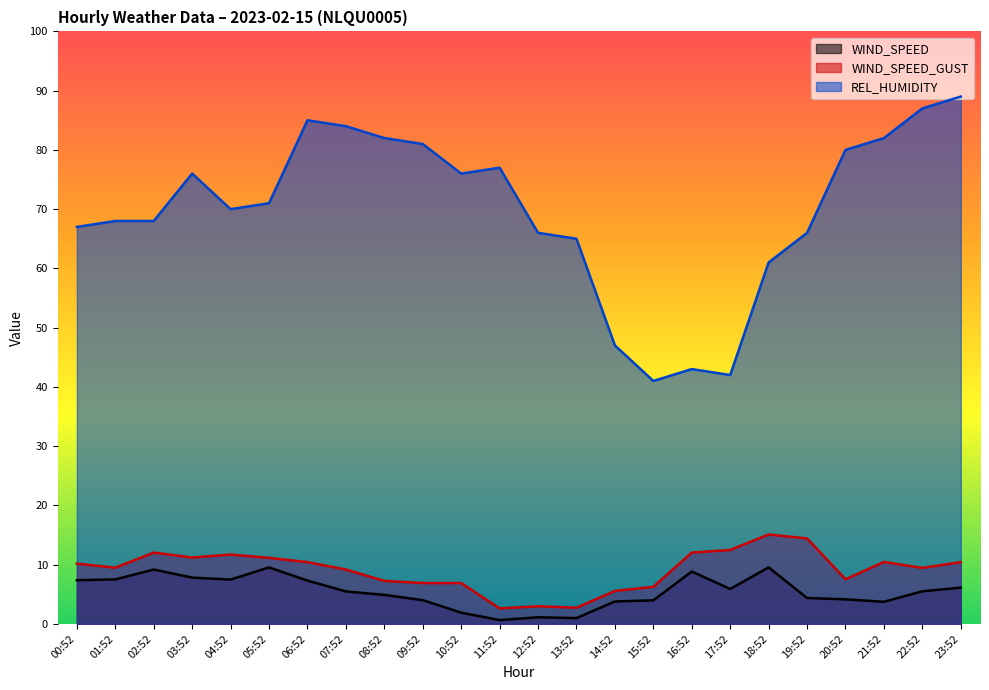

True or false: REL_HUMIDITY has a value of 13.3 at 15:52.

False